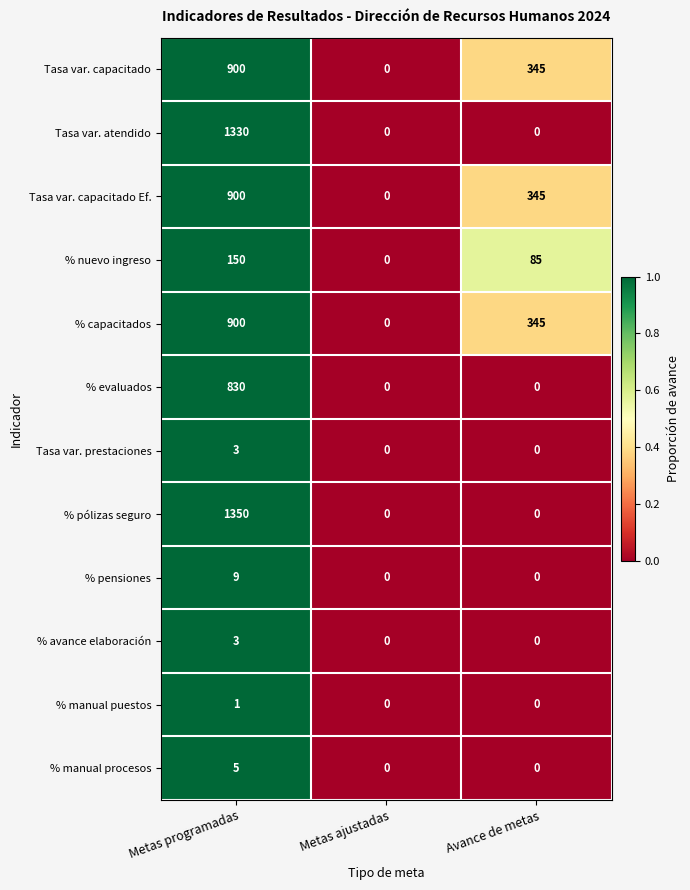

What is the average value of the % pólizas seguro series?

450